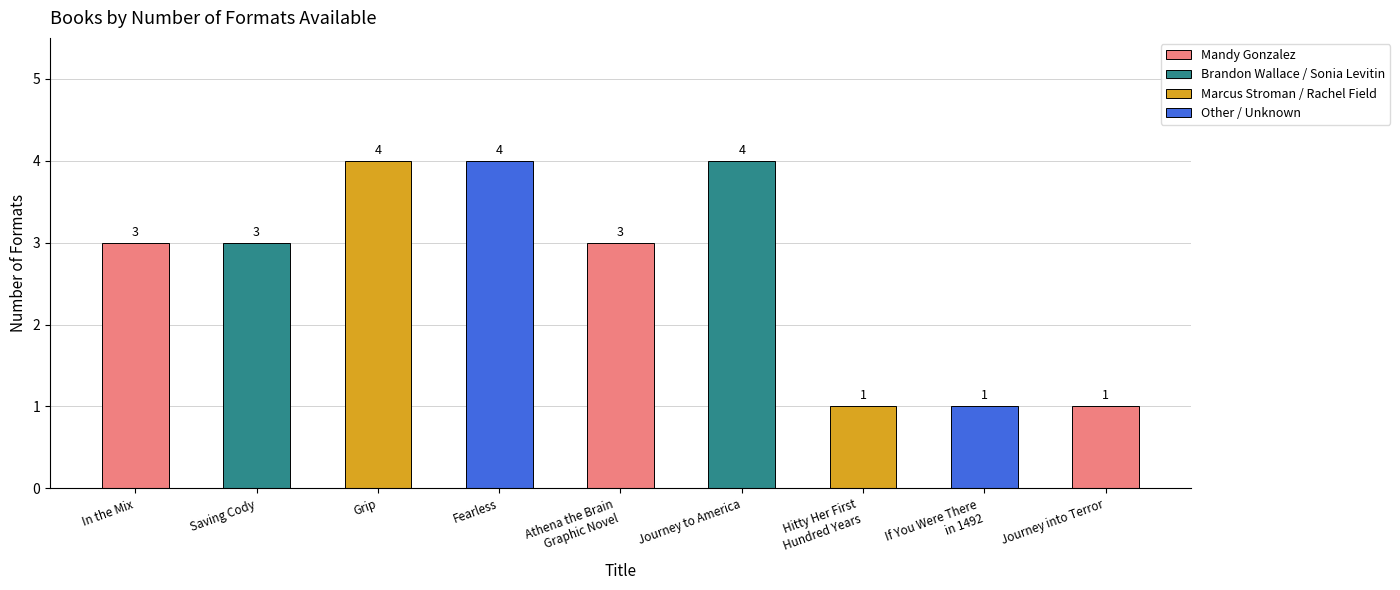

Reading left to right, transcribe all the data shown in this chart.

In the Mix=3	Saving Cody=3	Grip=4	Fearless=4	Athena the Brain
Graphic Novel=3	Journey to America=4	Hitty Her First
Hundred Years=1	If You Were There
in 1492=1	Journey into Terror=1